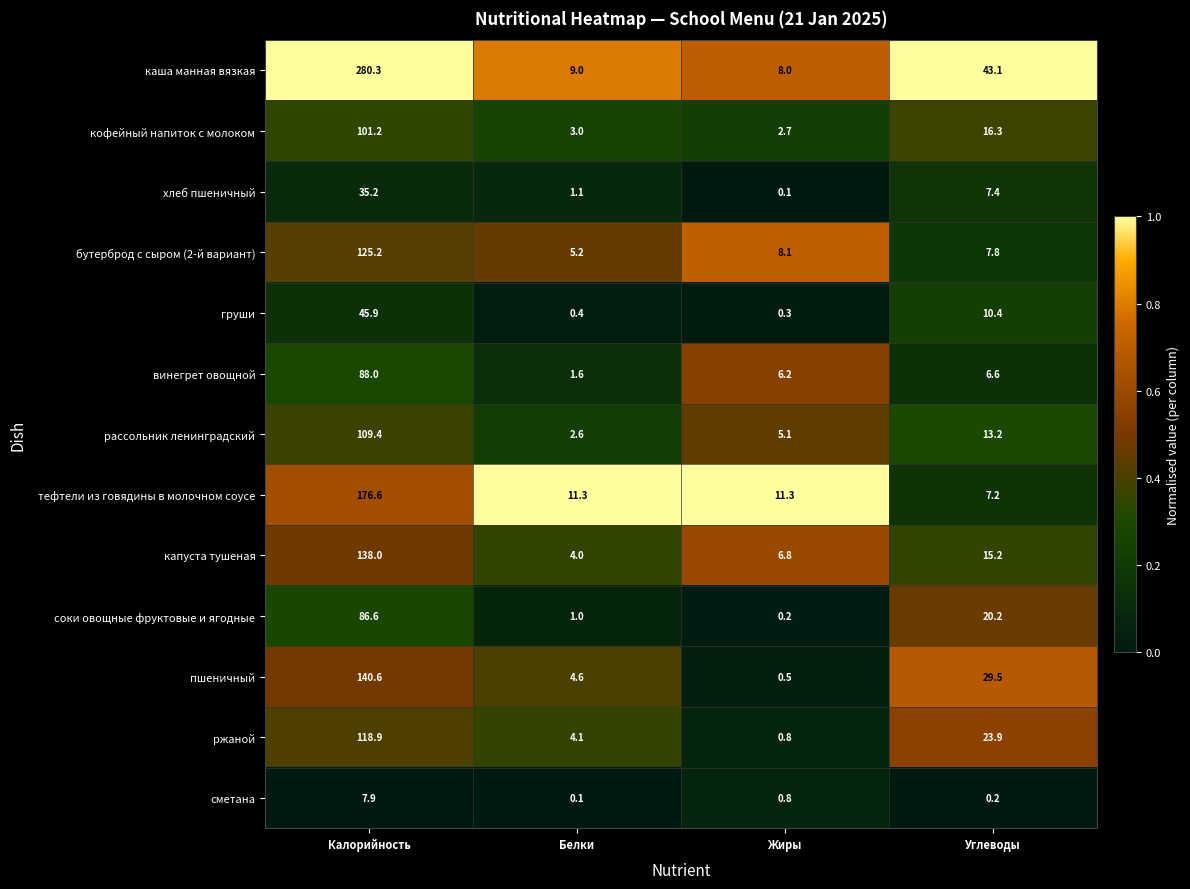

Which series has the largest range (max minus min)?

каша манная вязкая